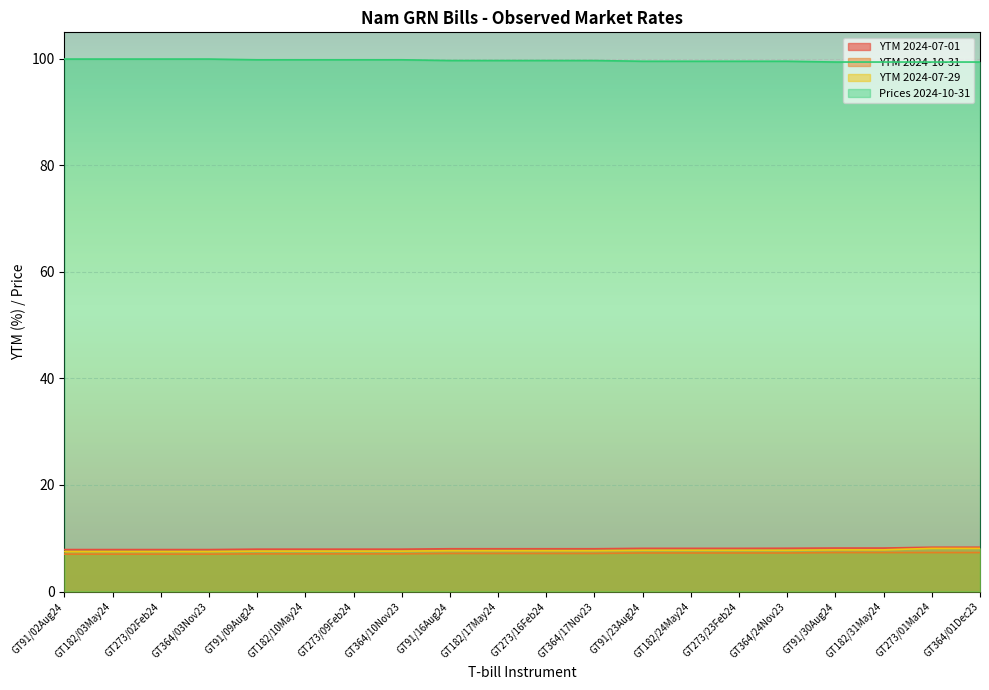

At which label does YTM 2024-07-01 first exceed 8?

GT91/16Aug24